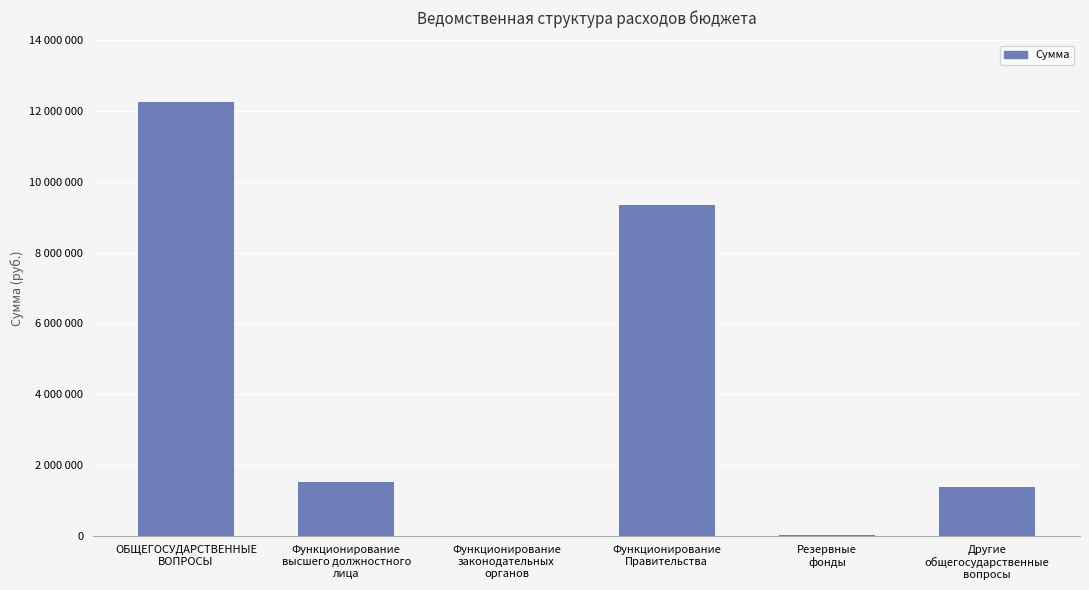

Are the bars horizontal?

No